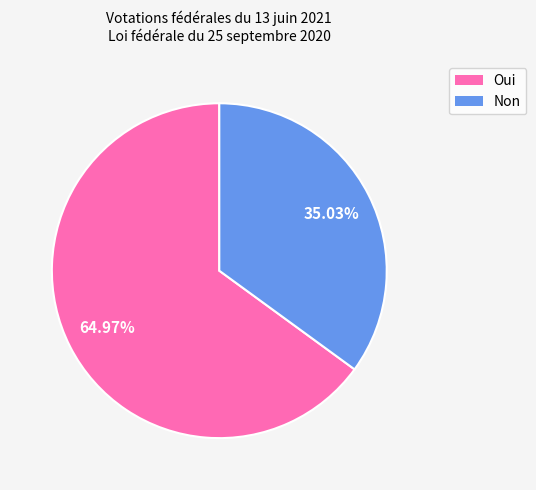

What percentage is the Oui slice, to the nearest percent?

65%